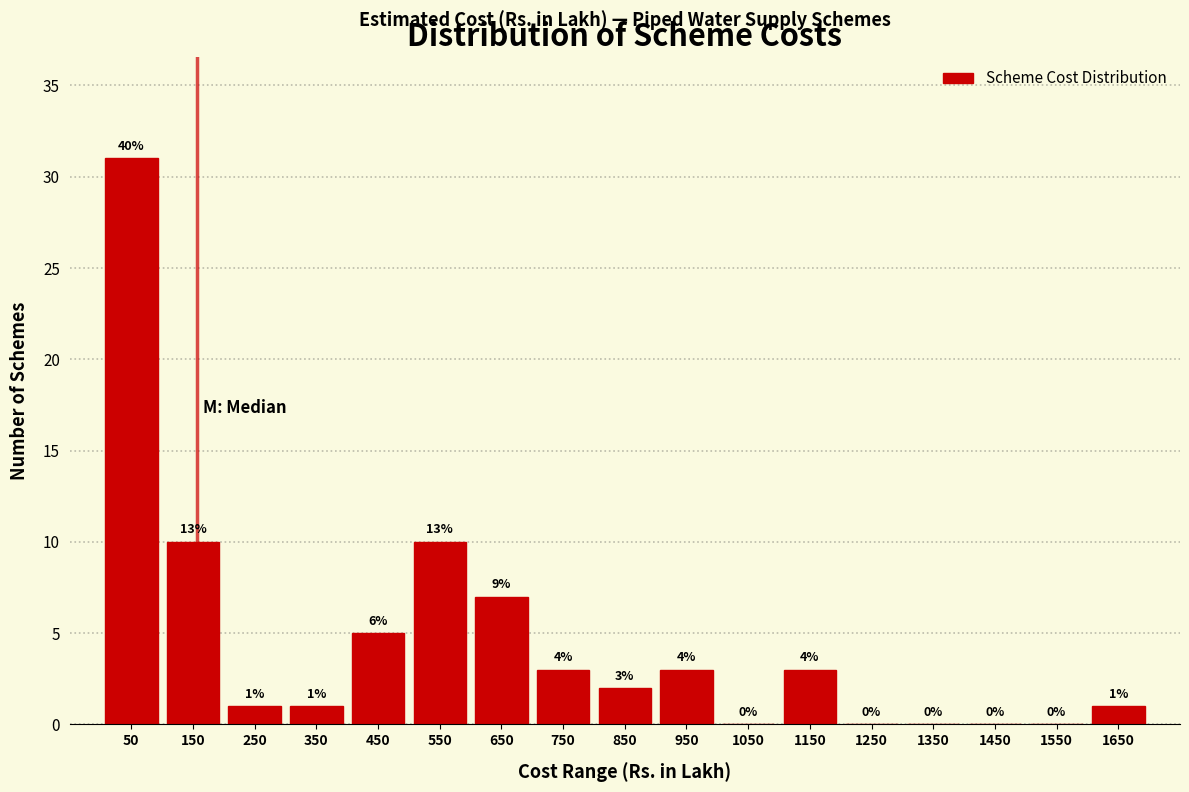

Over which range of the x-axis is the bar tallest?

0 to 100